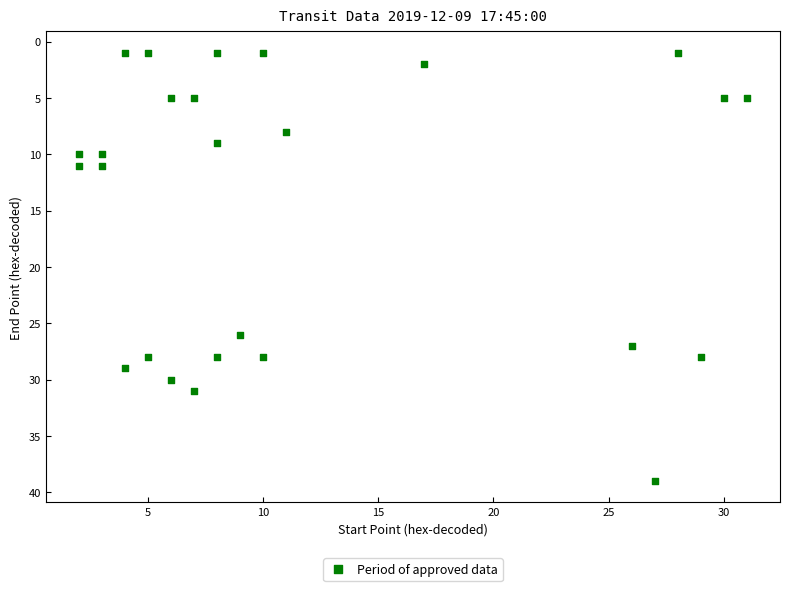

What Y value in the scatter plot is closest to 20?

26